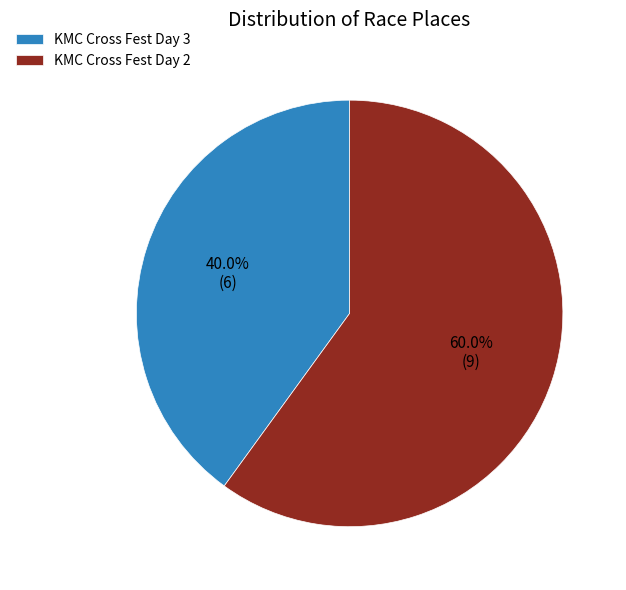

Count the number of slices in the pie.

2